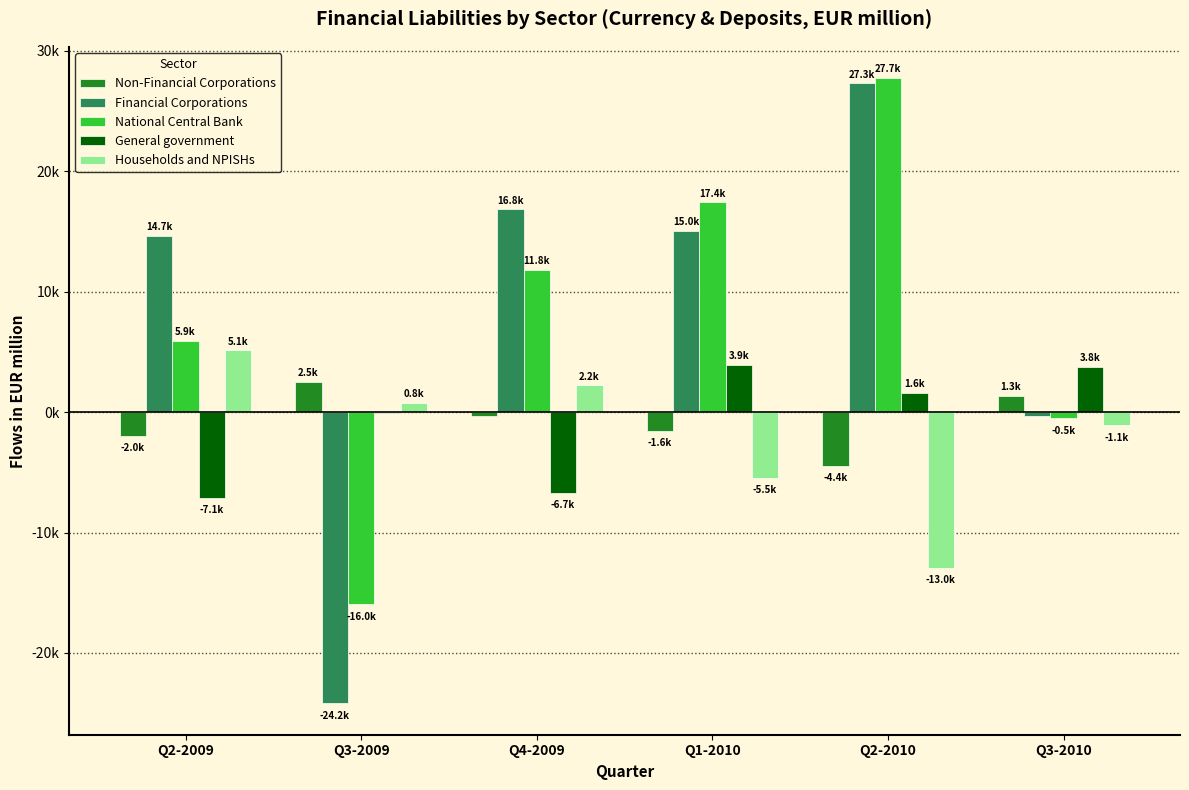

Reading right to left, what are all the values shown in this chart?

Non-Financial Corporations: 1334.4	-4433.7	-1554.2	-340.4	2526.4	-1976.5
Financial Corporations: -285.2	27314.5	15046.7	16841.3	-24191.2	14659.0
National Central Bank: -515.0	27746.0	17431.0	11842.0	-15963.0	5922.0
General government: 3781.6	1602.3	3929.6	-6692.7	-102.4	-7147.6
Households and NPISHs: -1106.2	-12960.1	-5488.9	2219.6	800.4	5142.4